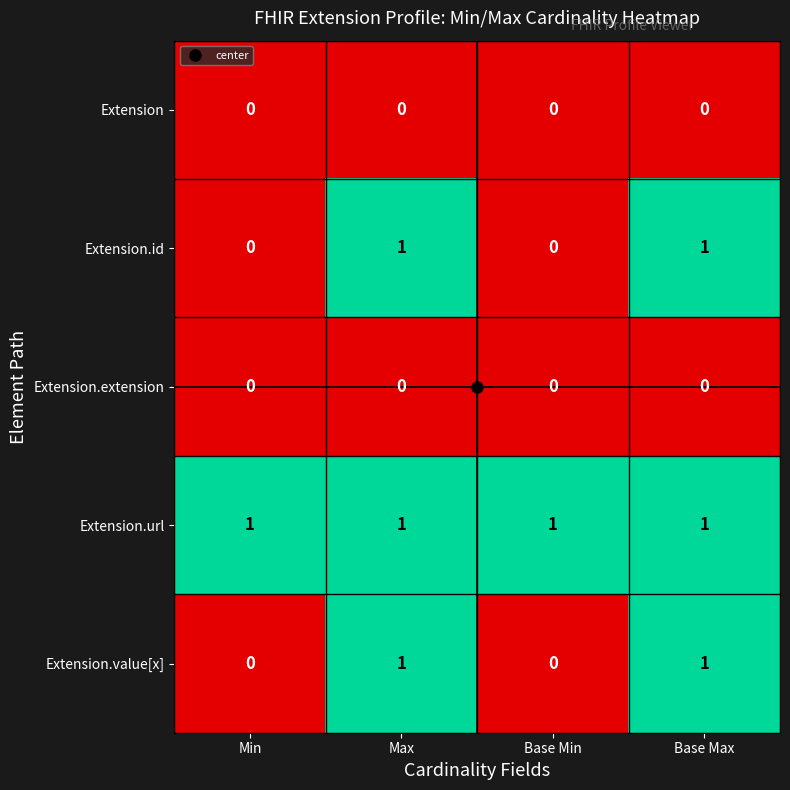

True or false: Extension.url has a value of 1 at Max.

True